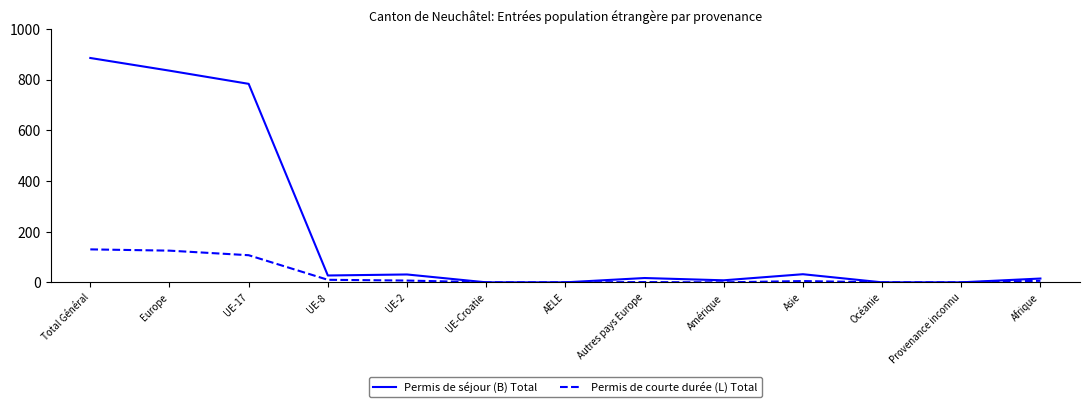

What is the difference between the maximum and minimum values in the Permis de séjour (B) Total series?

885